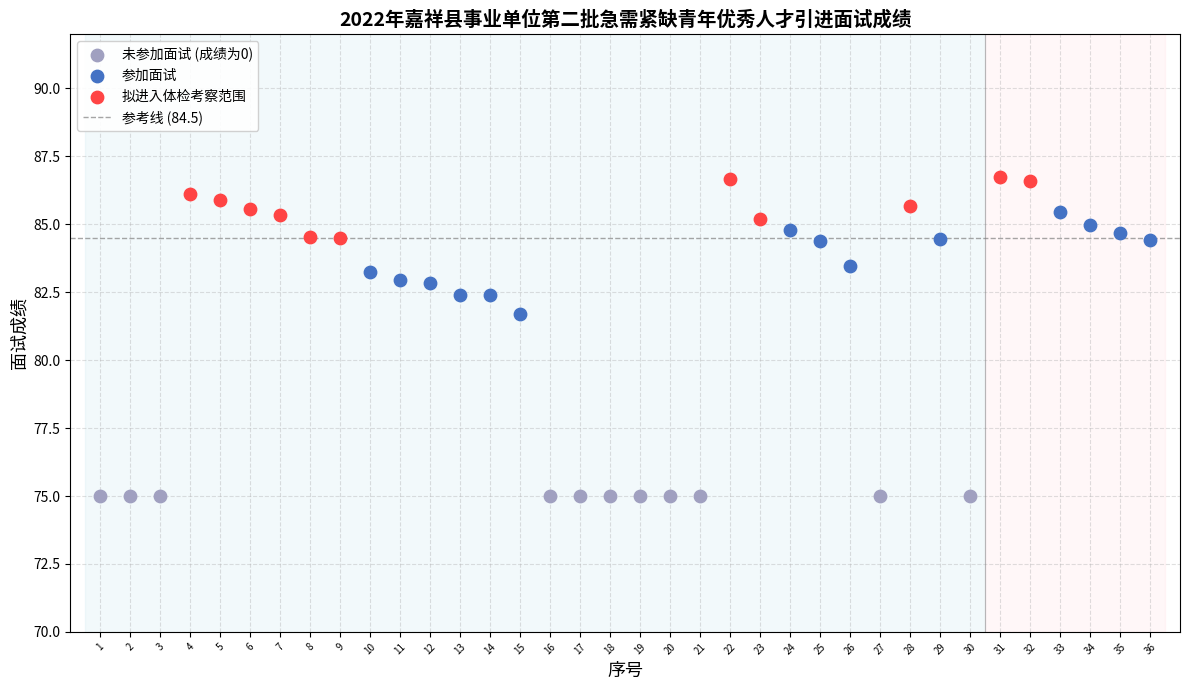

Which series contains the highest Y value?

拟进入体检考察范围